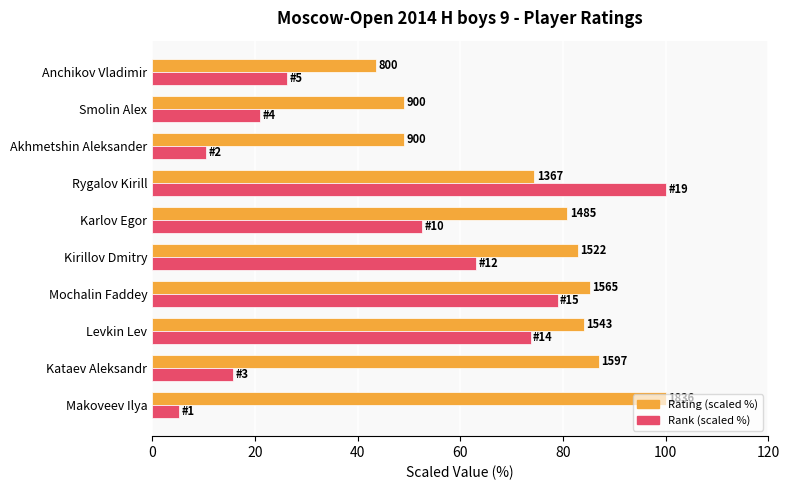

What is the minimum value shown in the chart?

5.3